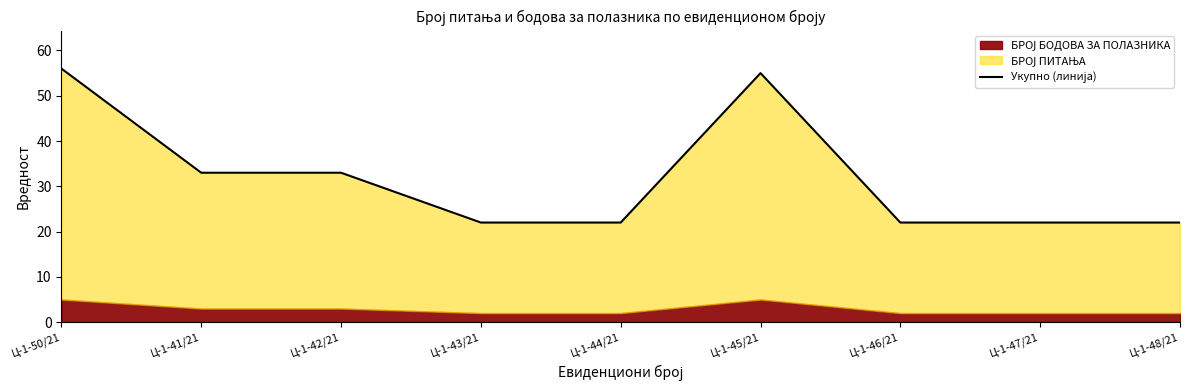

What is the difference between the second highest and second lowest values?

33